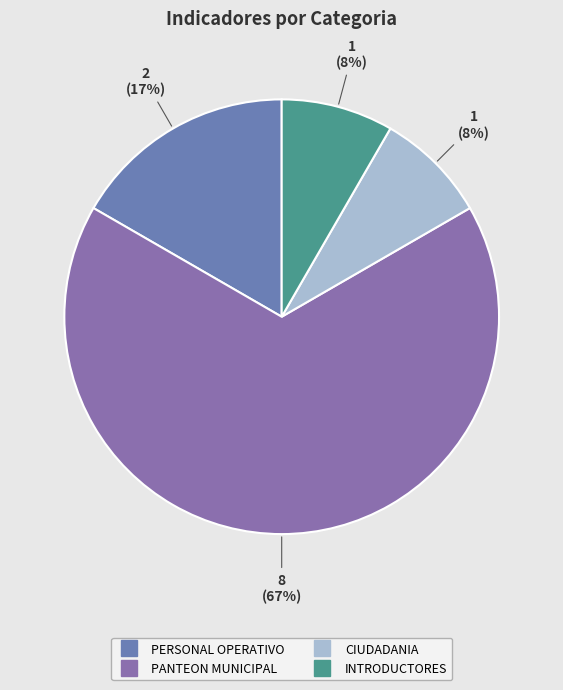

How many segments does this pie chart have?

4